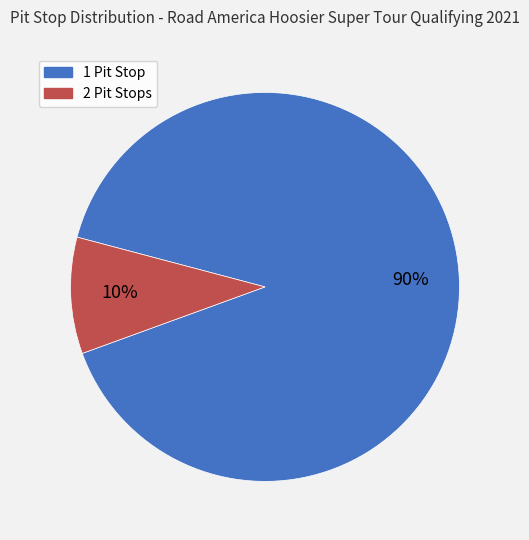

Is there any slice that represents more than half of the pie?

Yes